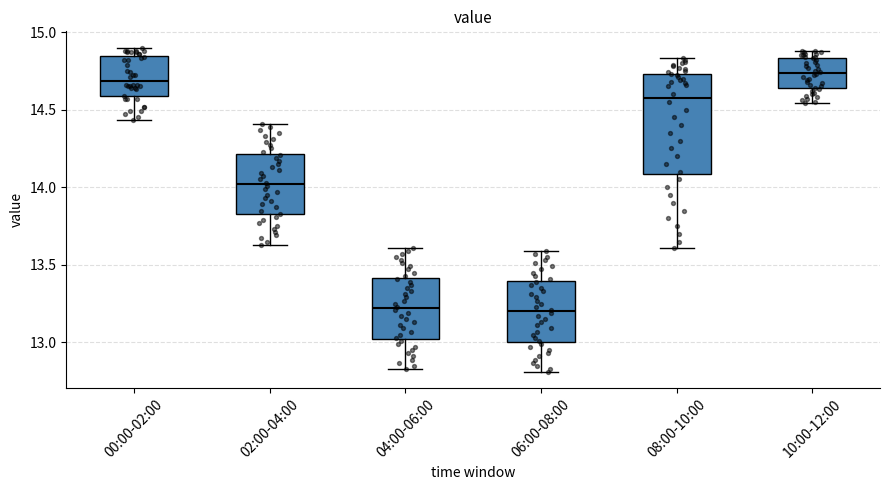

Comparing the boxes themselves (not the whiskers), which one is the tallest?

08:00-10:00